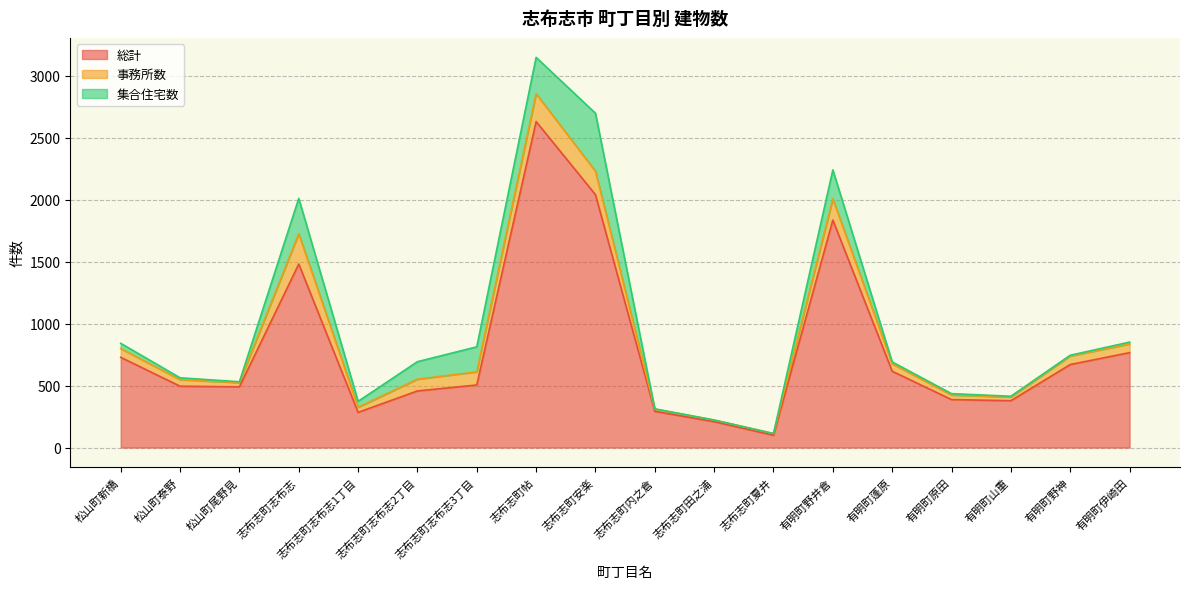

At which category does 事務所数 reach its first local peak?

志布志町志布志